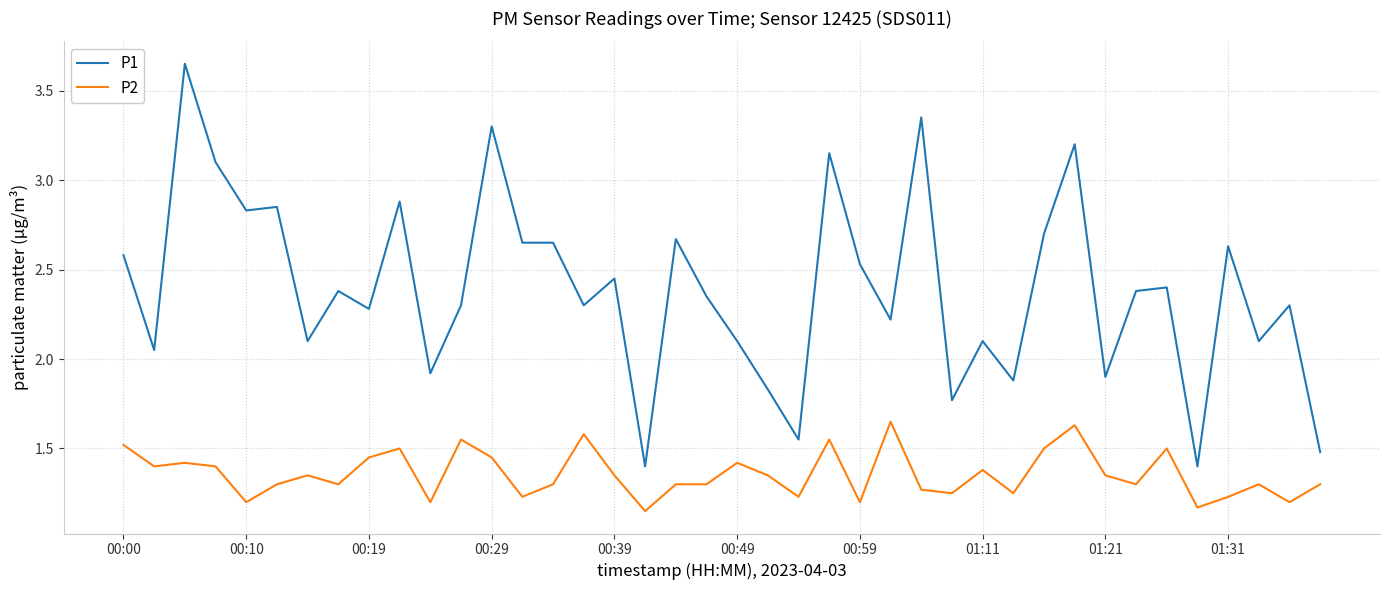

Which series has the largest total across all categories?

P1